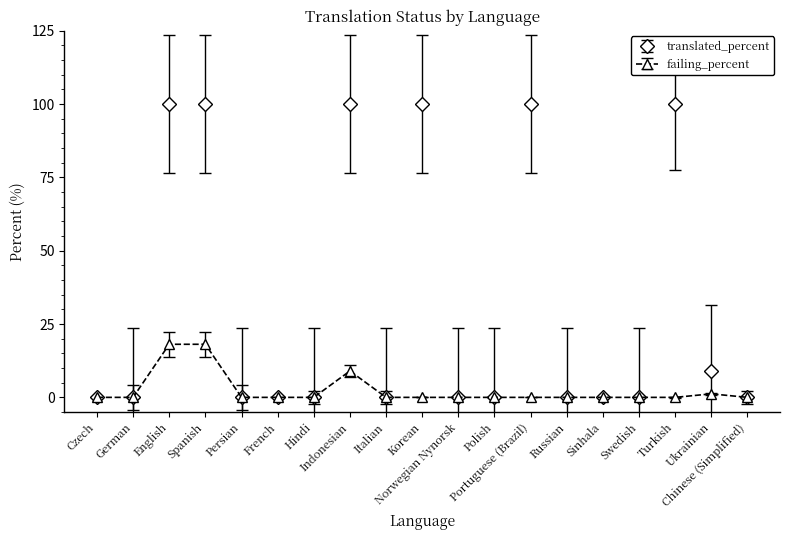

Which series has the largest range (max minus min)?

translated_percent